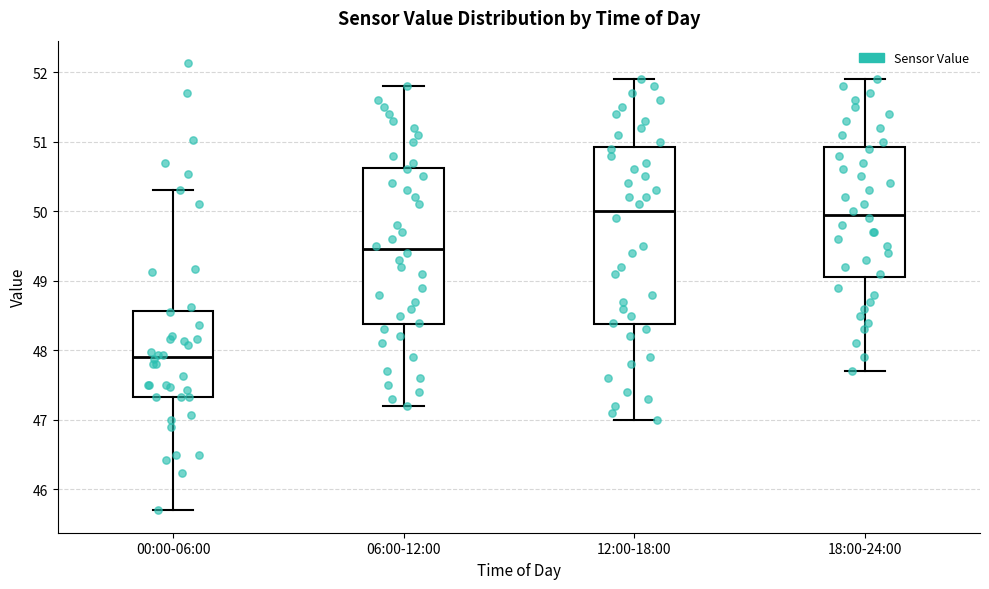

Which box is the tallest, from its lower edge to its upper edge?

12:00-18:00